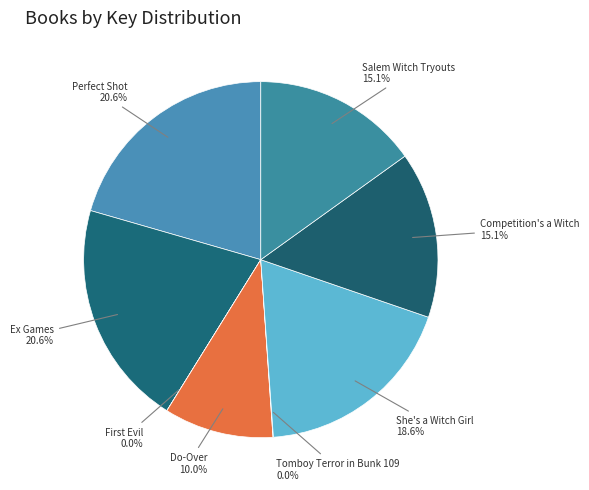

Is there a majority slice in this chart?

No